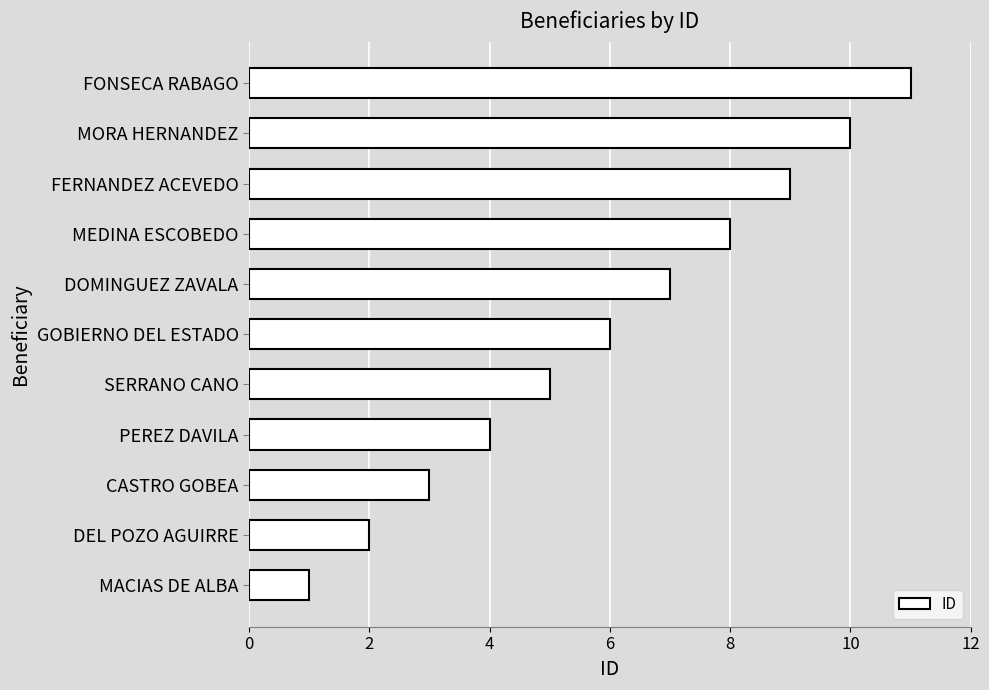

What is the smallest value displayed?

1